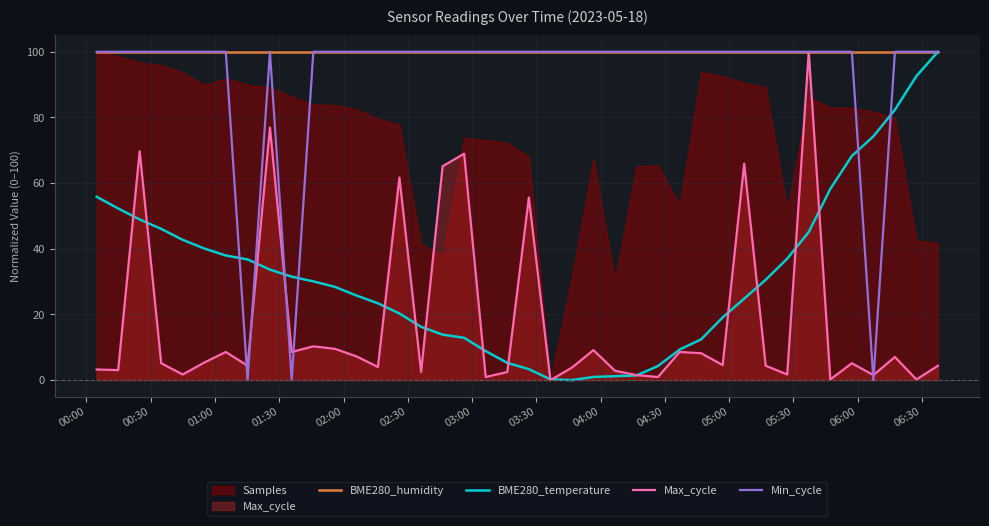

Does the chart display data point markers on the line(s)?

No